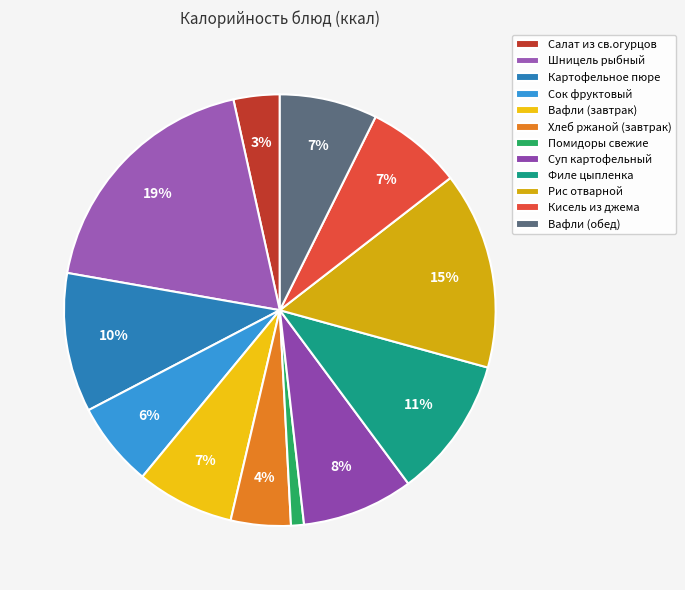

How many segments does this pie chart have?

12